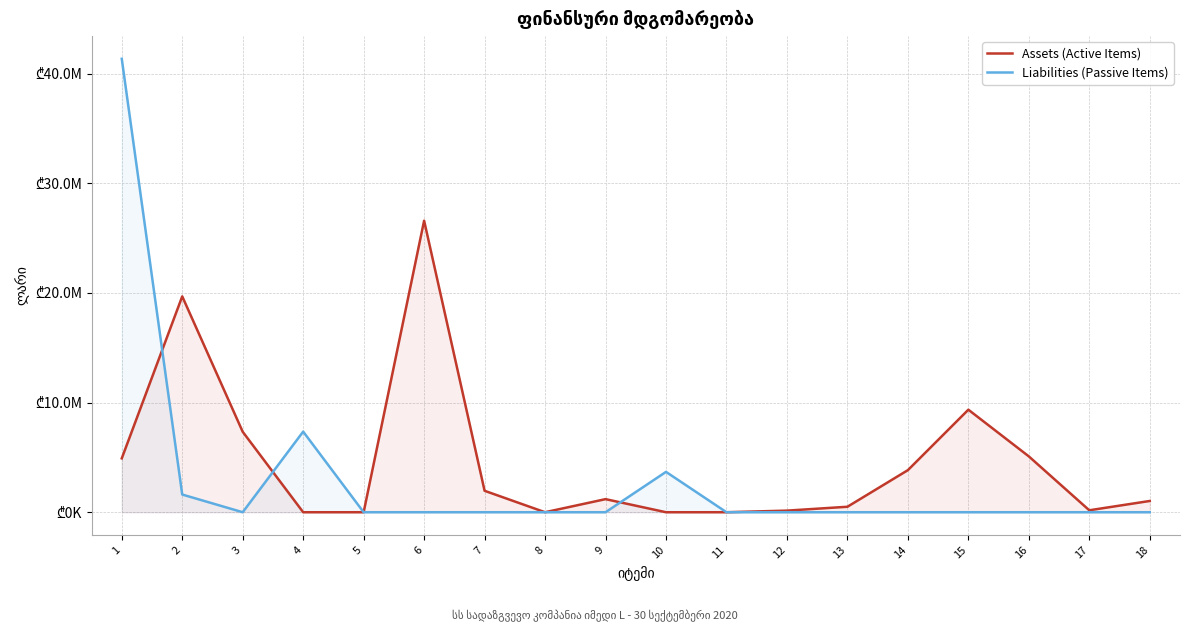

Reading left to right, extract all data points from this chart.

Assets (Active Items): 4911543.7	19685041.1	7337452.2	0.0	0.0	26592007.8	1955467.6	0.0	1194029.4	0.0	0.0	146329.0	498965.4	3838534.3	9351682.2	5093296.9	177682.5	1027301.9
Liabilities (Passive Items): 41357749.0	1614270.1	0.0	7353076.4	0.0	0.0	0.0	0.0	0.0	3680693.1	0.0	0.0	0.0	0.0	0.0	0.0	0.0	0.0